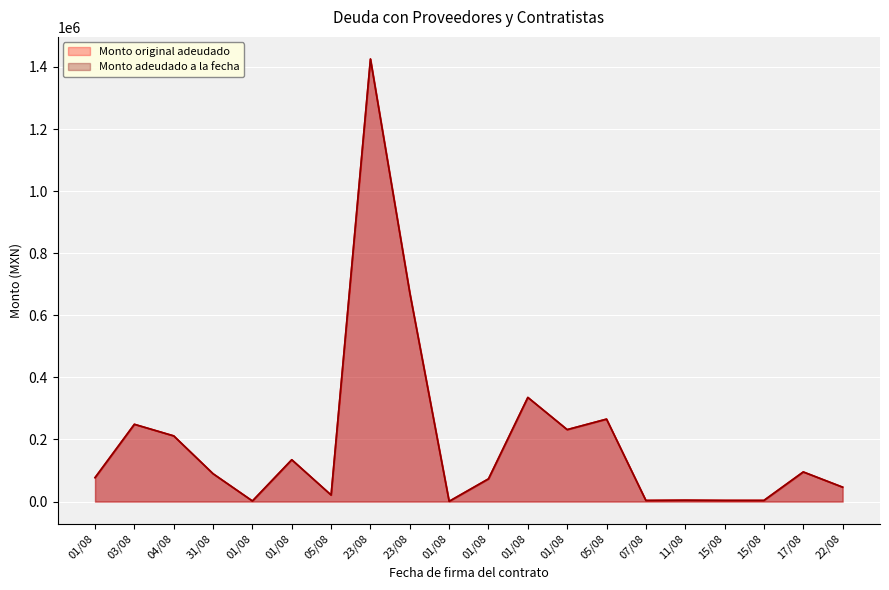

Reading left to right, transcribe all the data shown in this chart.

Monto original adeudado: 77093.6	248903.5	211584.0	89667.3	1914.0	134751.8	21003.0	1425701.6	672594.8	840.0	73189.9	335481.9	231768.0	265609.5	3619.2	4408.0	3712.0	3712.0	95458.0	46400.0
Monto adeudado a la fecha: 77093.6	248903.5	211584.0	89667.3	1914.0	134751.8	21003.0	1425701.6	672594.8	840.0	73189.9	335481.9	231768.0	265609.5	3619.2	4408.0	3712.0	3712.0	95458.0	46400.0